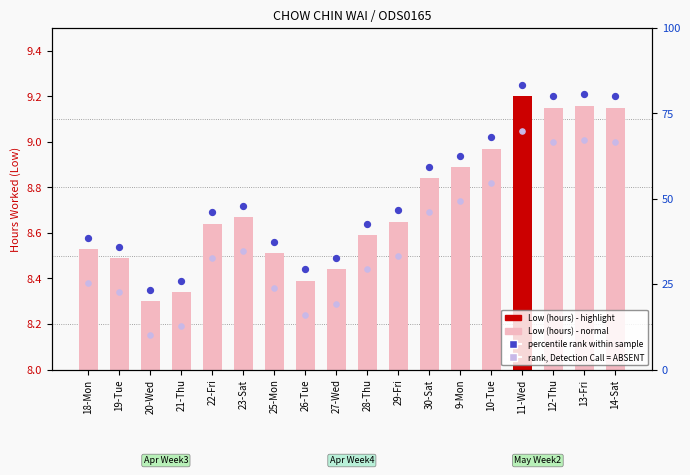

Is the value of percentile rank within sample at 25-Mon greater than the value of Low (hours) at 19-Tue?

Yes